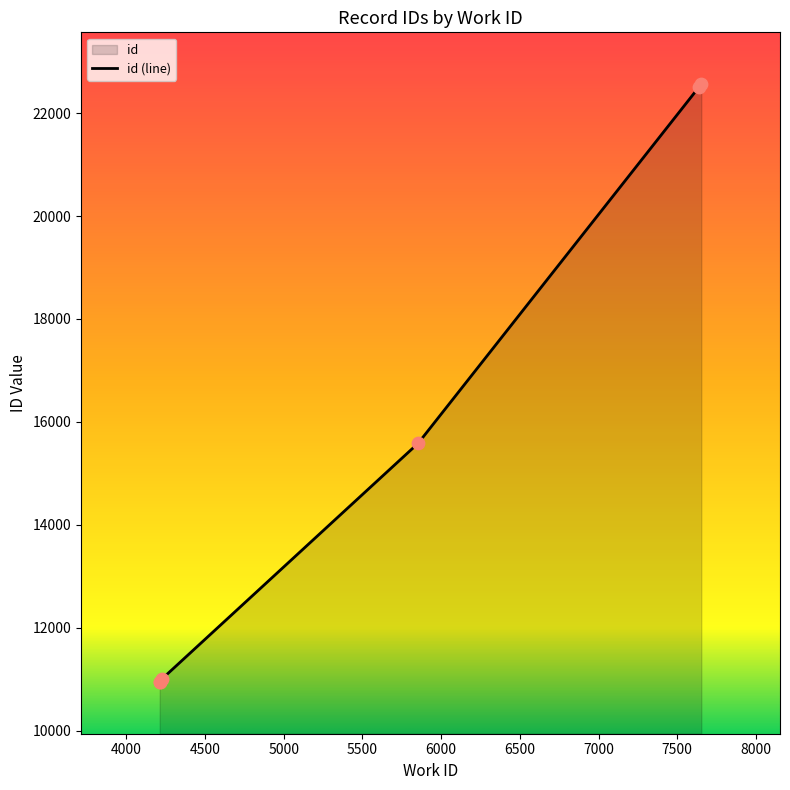

Approximately how many times larger is the value at 4212 compared to 5854?

0.7